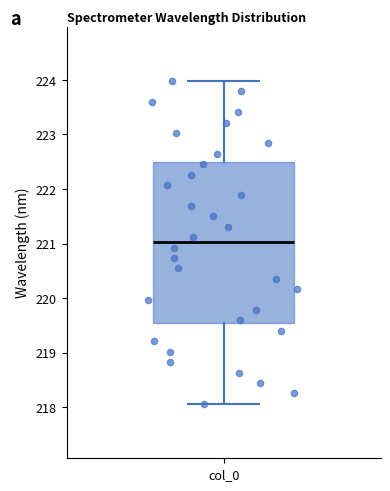

Read this box plot against the y-axis: the position of the median line, the range covered by the box, and the ends of both whiskers. The values are not printed on the chart, so give them approximately, as read against the axis.

median 221.0, box 219.5 to 222.5, whiskers 218.1 to 224.0